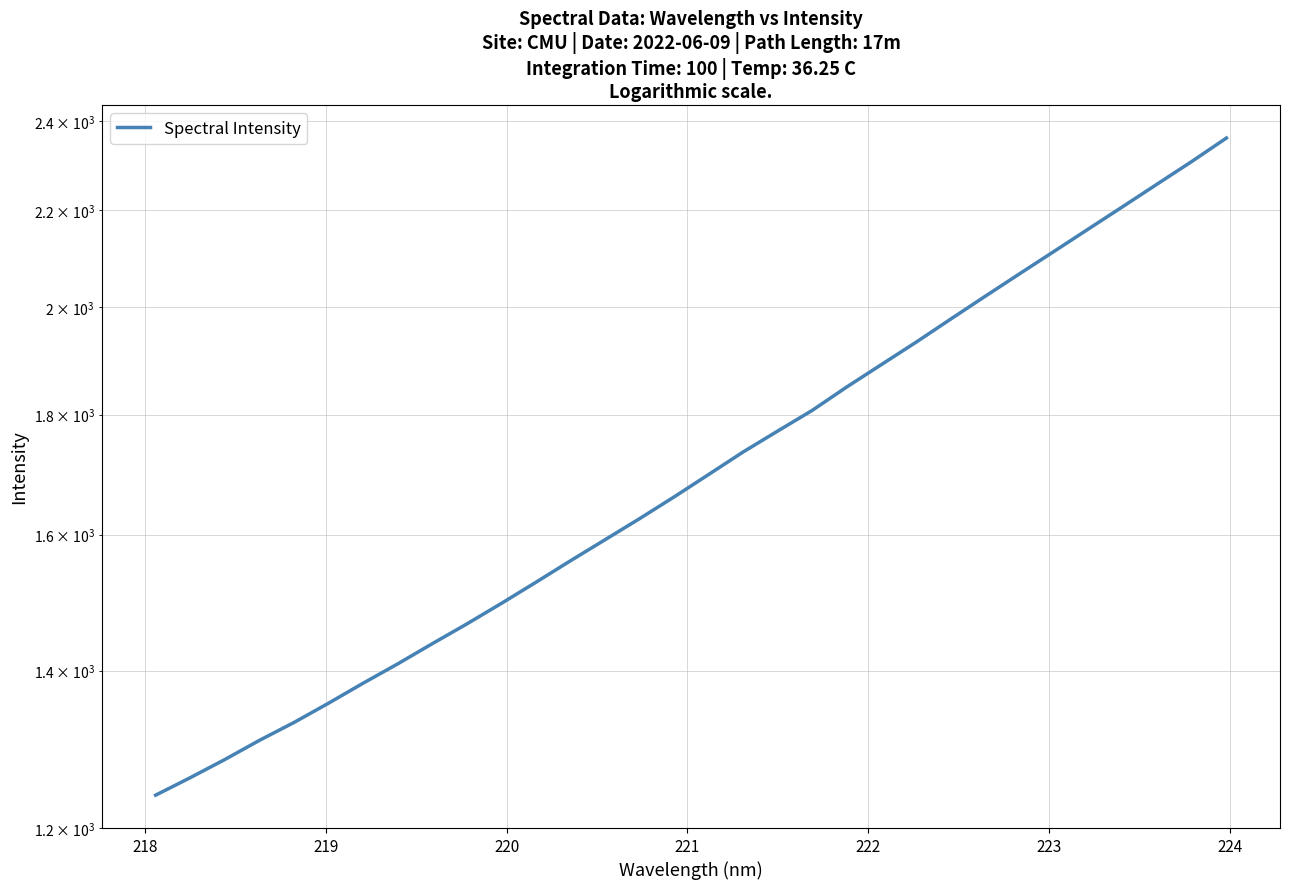

What is the difference between the second highest and minimum values?

1068.6